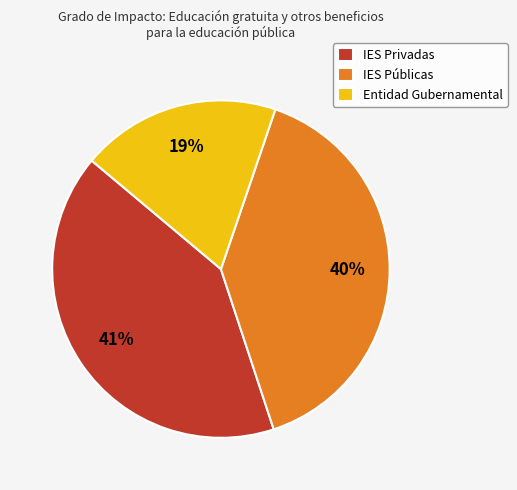

To the nearest percent, what portion does IES Públicas represent?

40%